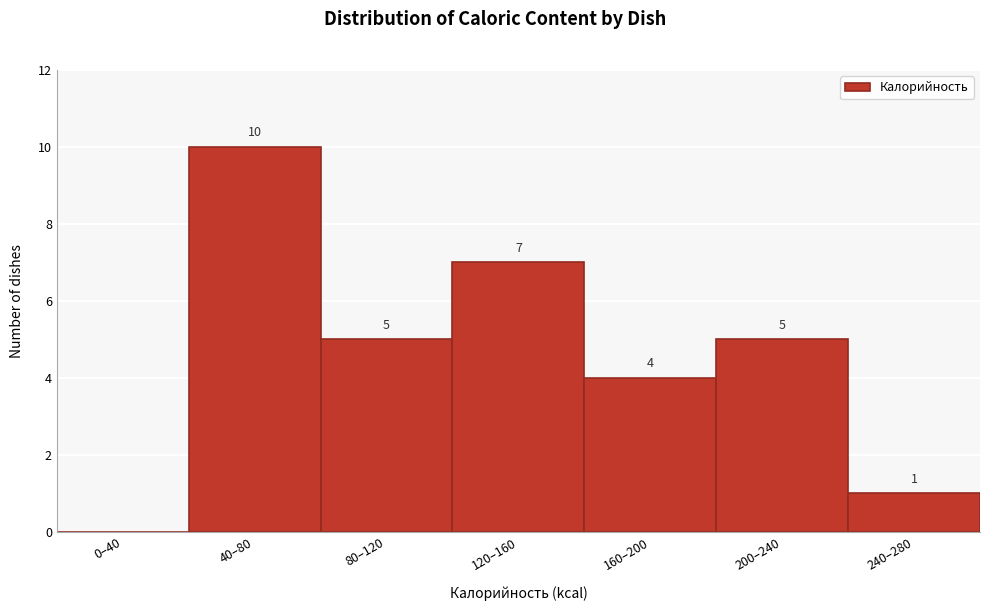

Reading right to left, extract all data points from this chart.

240–280=1	200–240=5	160–200=4	120–160=7	80–120=5	40–80=10	0–40=0